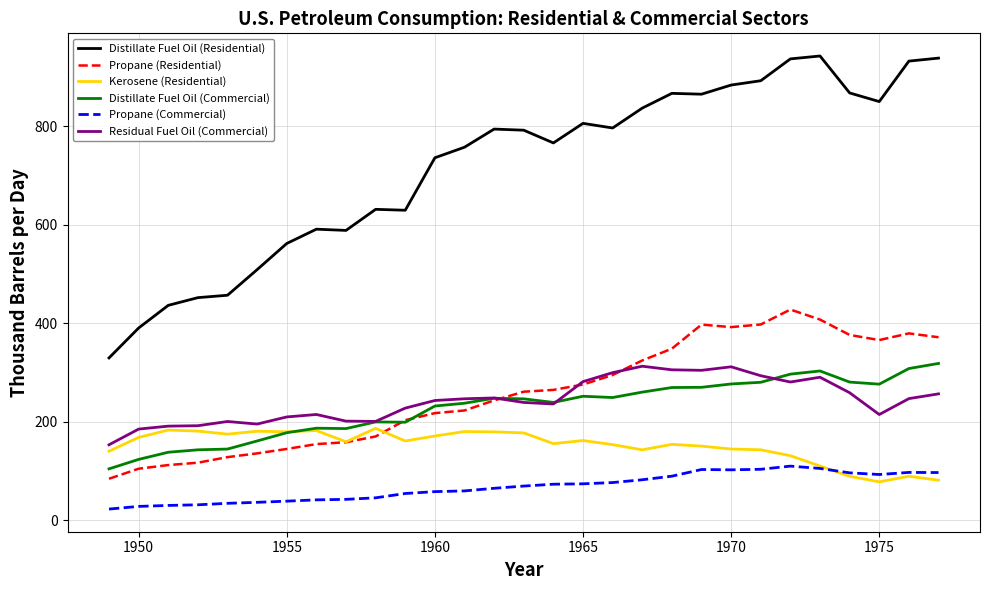

Which series has the largest total across all categories?

Distillate Fuel Oil (Residential)